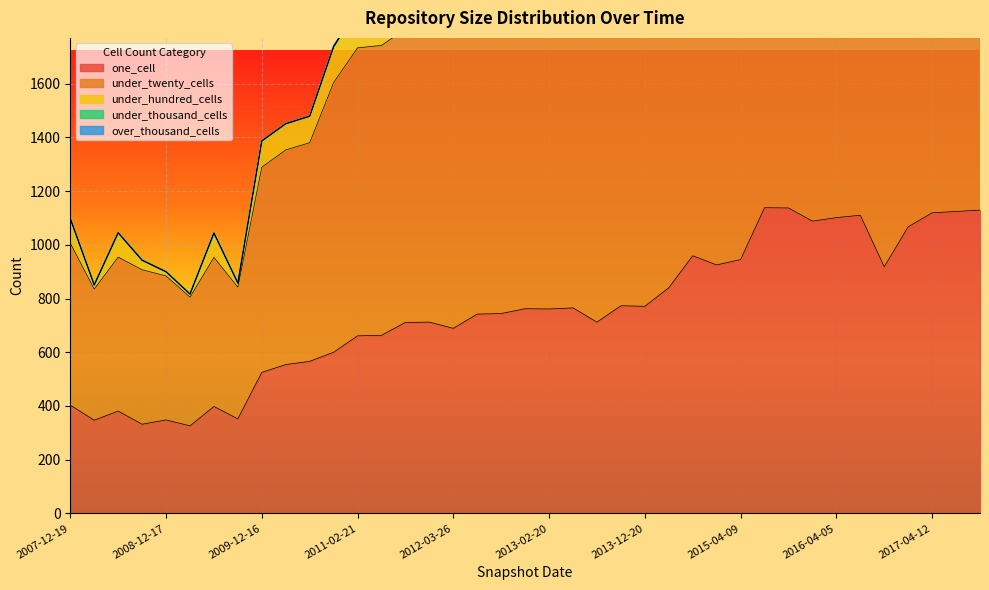

True or false: under_twenty_cells and one_cell intersect in this chart.

False